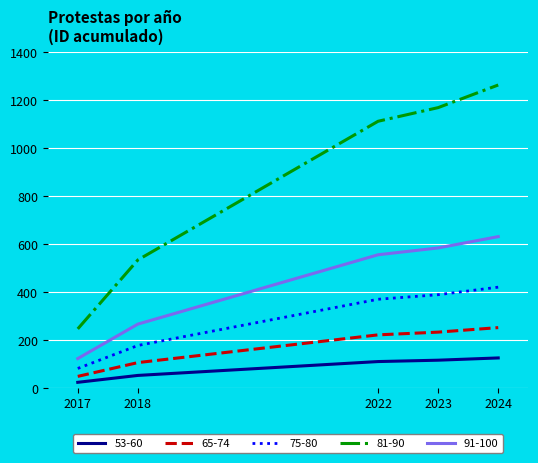

What is the difference between the maximum and minimum values in the 91-100 series?

508.4